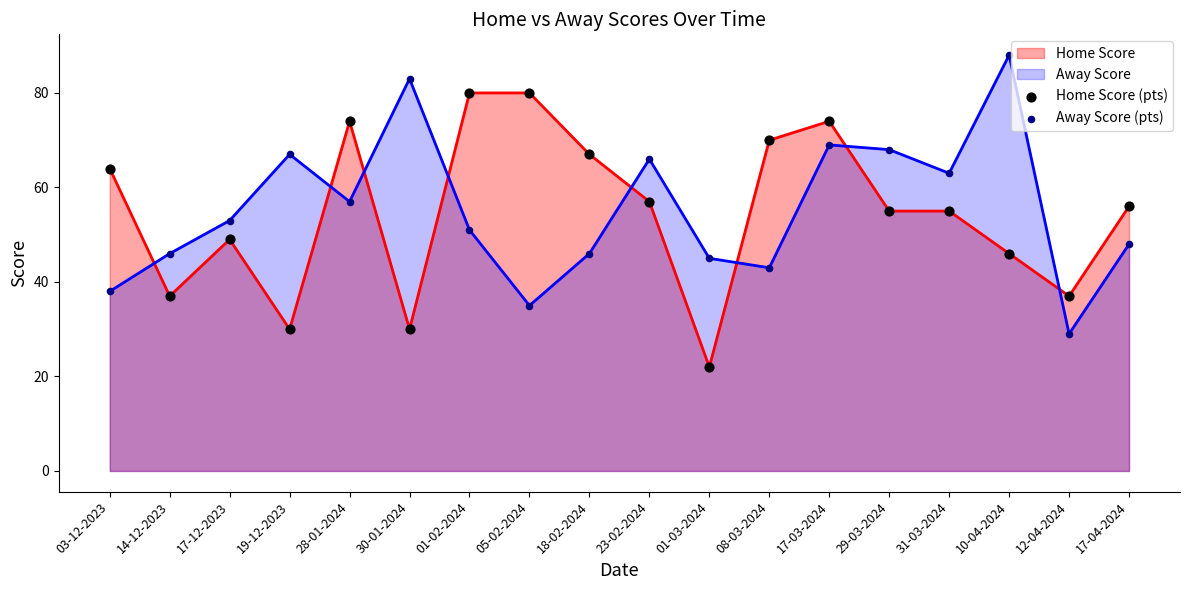

Which series reaches the maximum Y coordinate?

Away Score (pts)